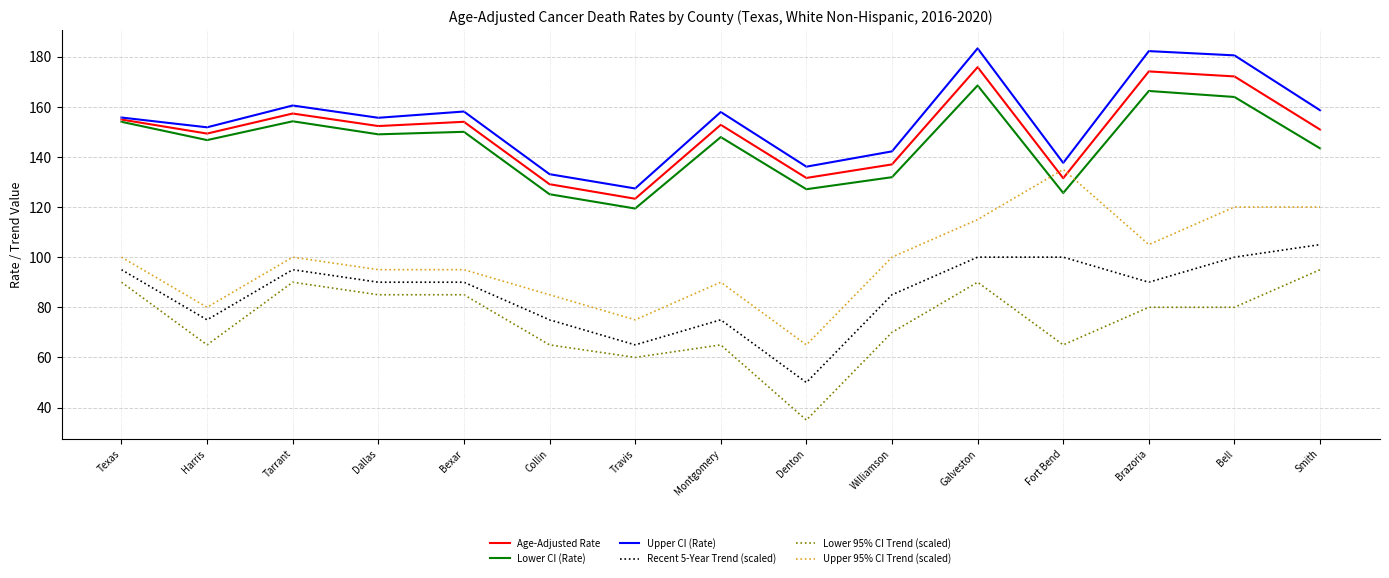

In Age-Adjusted Rate, how many points are higher than both neighbors (excluding endpoints)?

5